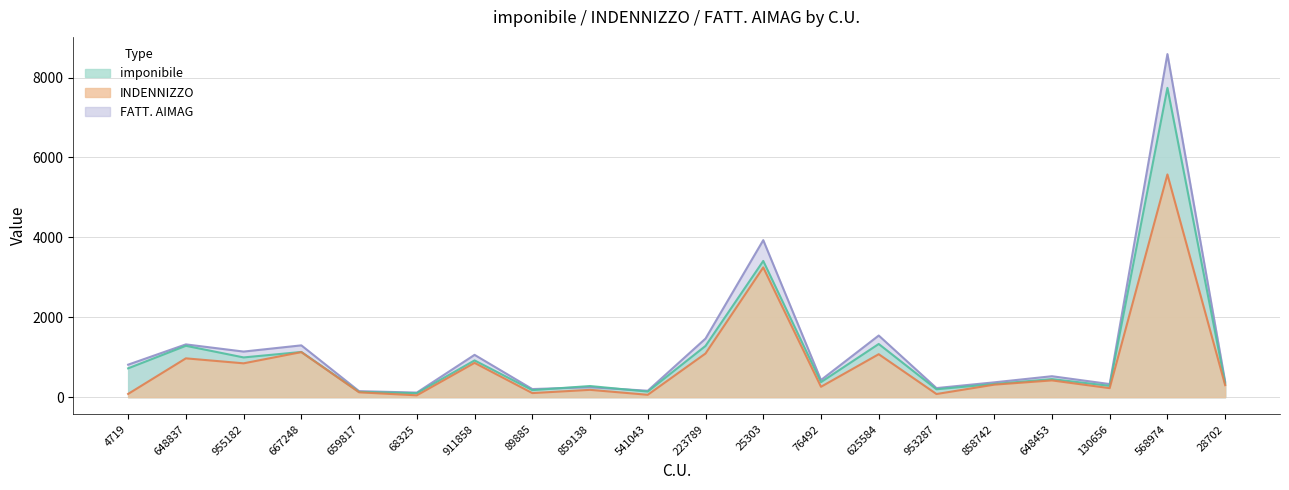

Where is the first local minimum for INDENNIZZO?

955182